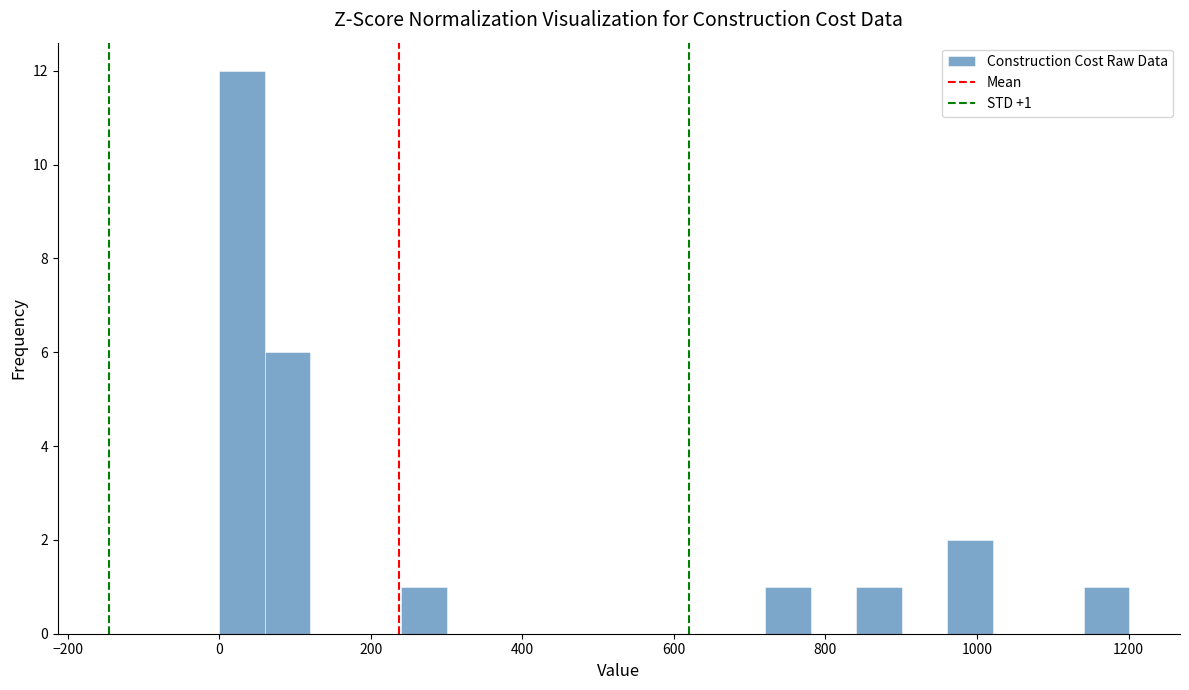

Around what value on the x-axis is the tallest bar? Give the approximate position of its centre, as read against the axis.

40